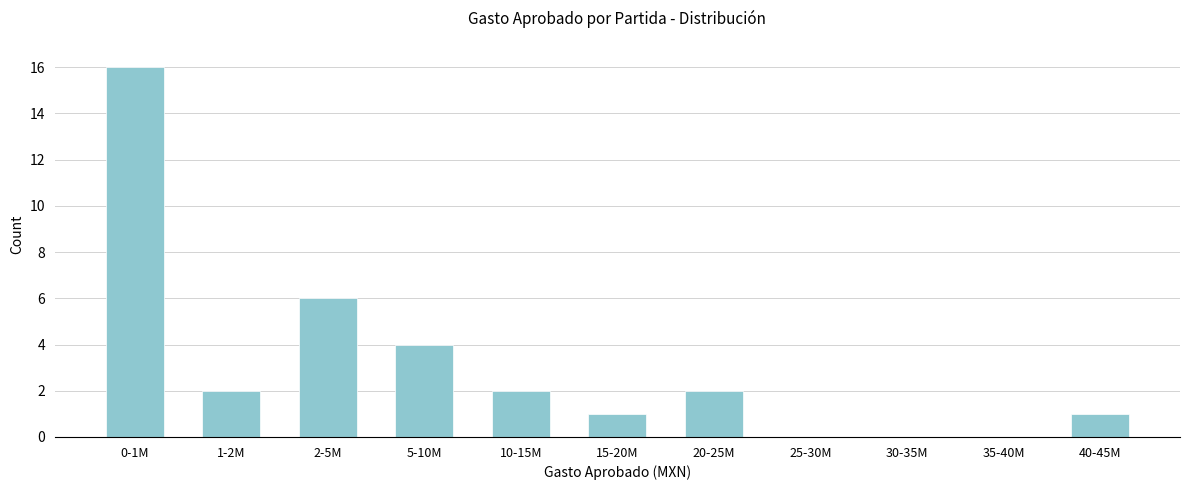

Reading left to right, what are all the values shown in this chart?

0-1M=16	1-2M=2	2-5M=6	5-10M=4	10-15M=2	15-20M=1	20-25M=2	25-30M=0	30-35M=0	35-40M=0	40-45M=1